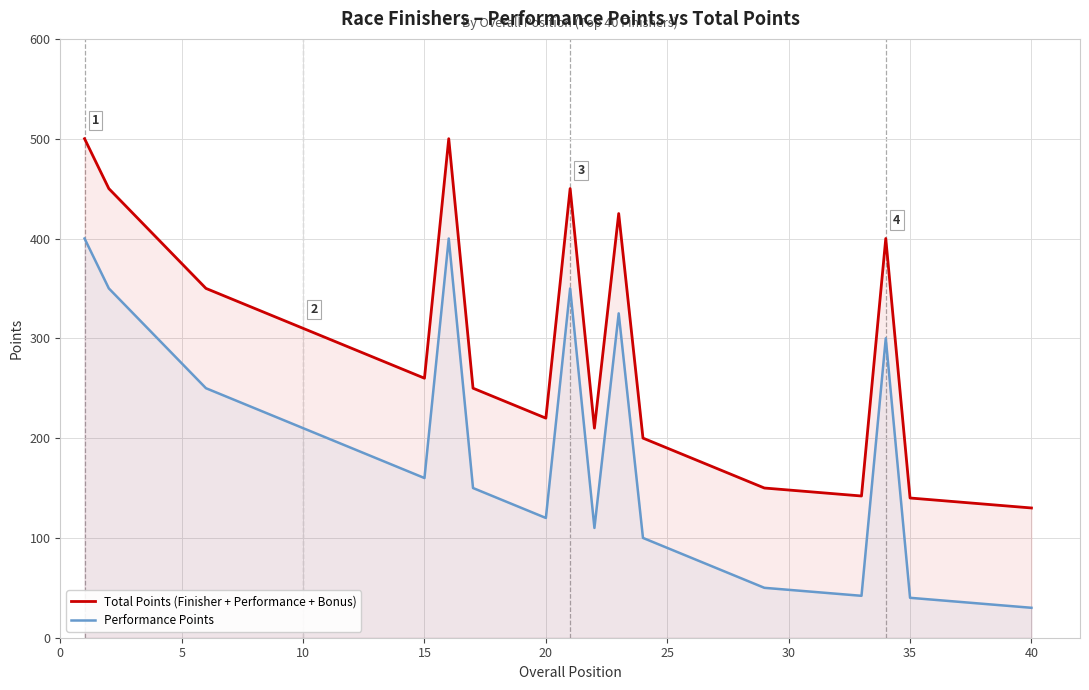

Rank the series by their maximum value, from highest to lowest.

Total Points (Finisher + Performance + Bonus), Performance Points